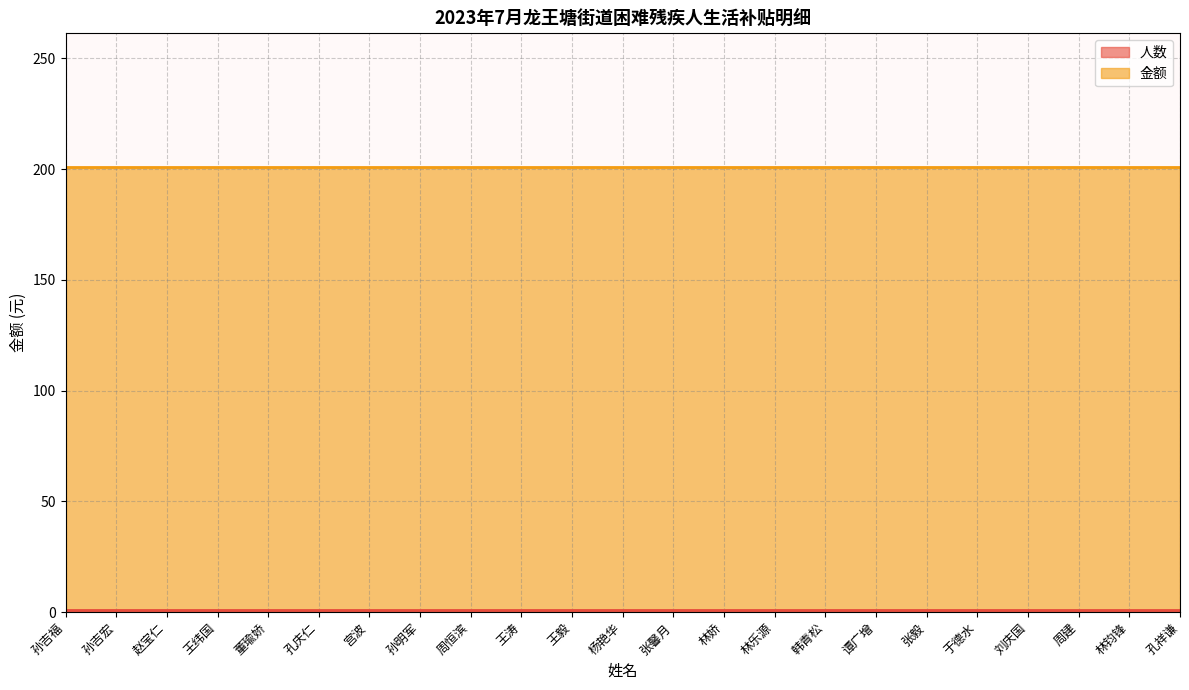

At which label is 人数 closest to 1?

孙吉福